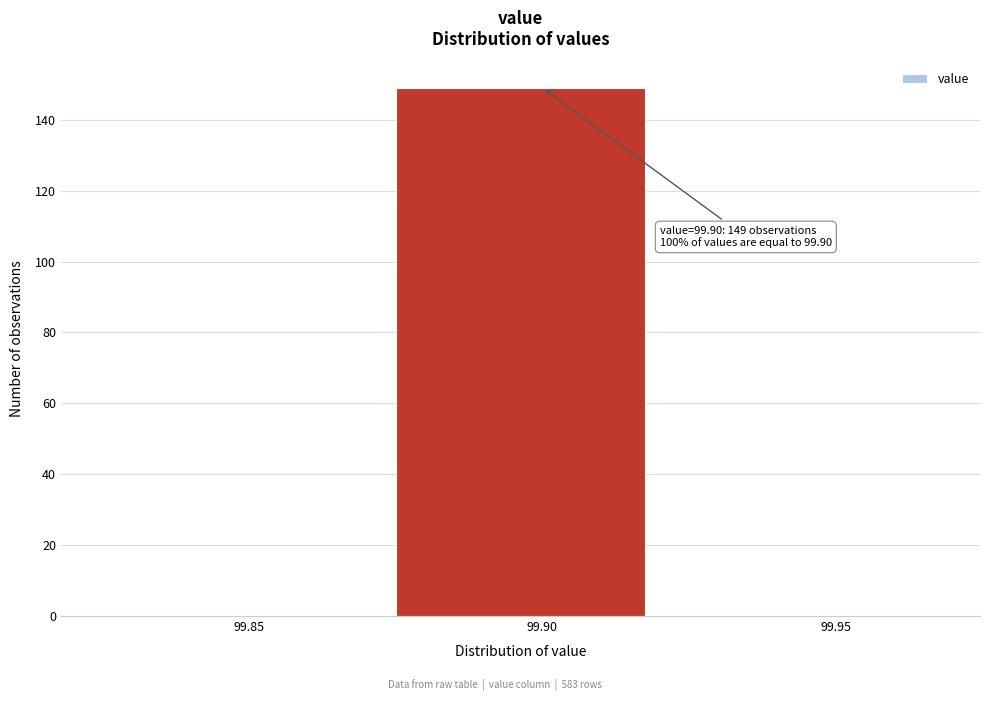

Reading right to left, extract all data points from this chart.

99.95=0	99.90=149	99.85=0